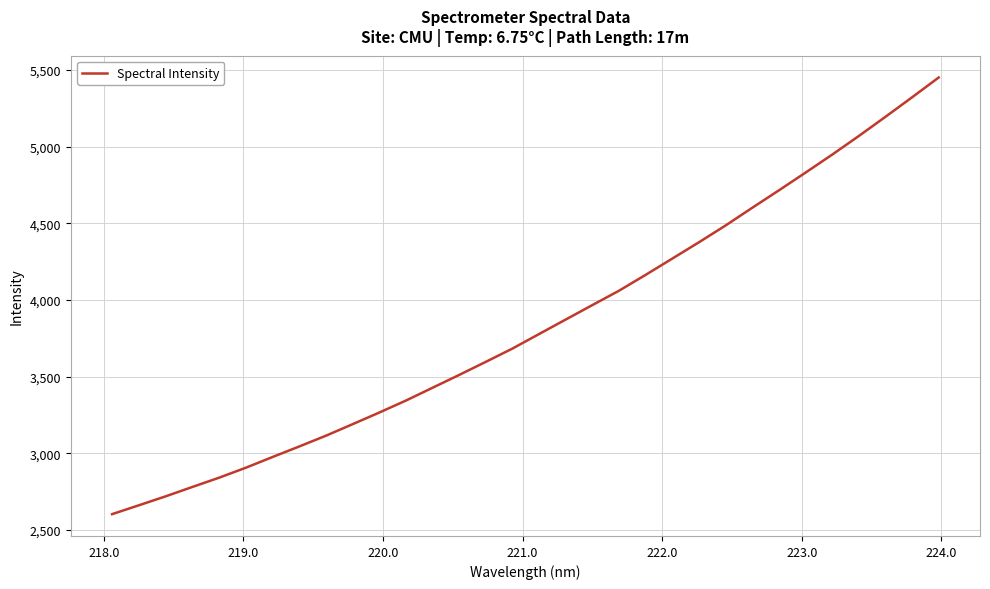

True or false: there are more than 2 points higher than both neighbors.

False